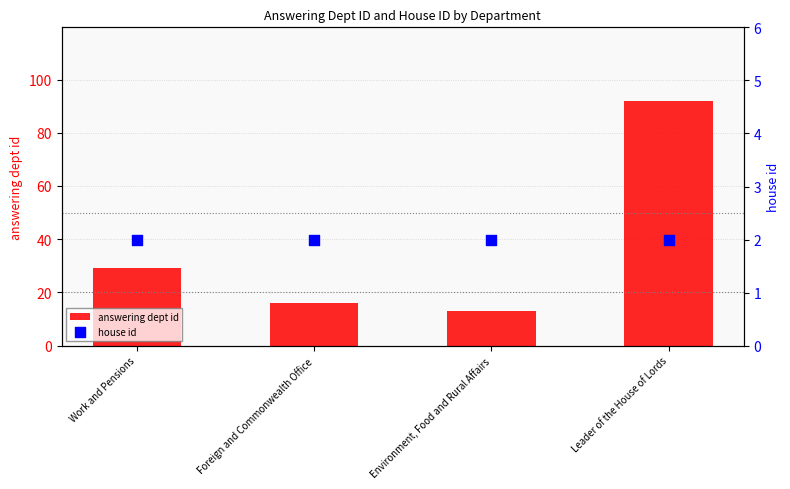

Which series contains the highest Y value?

answering dept id